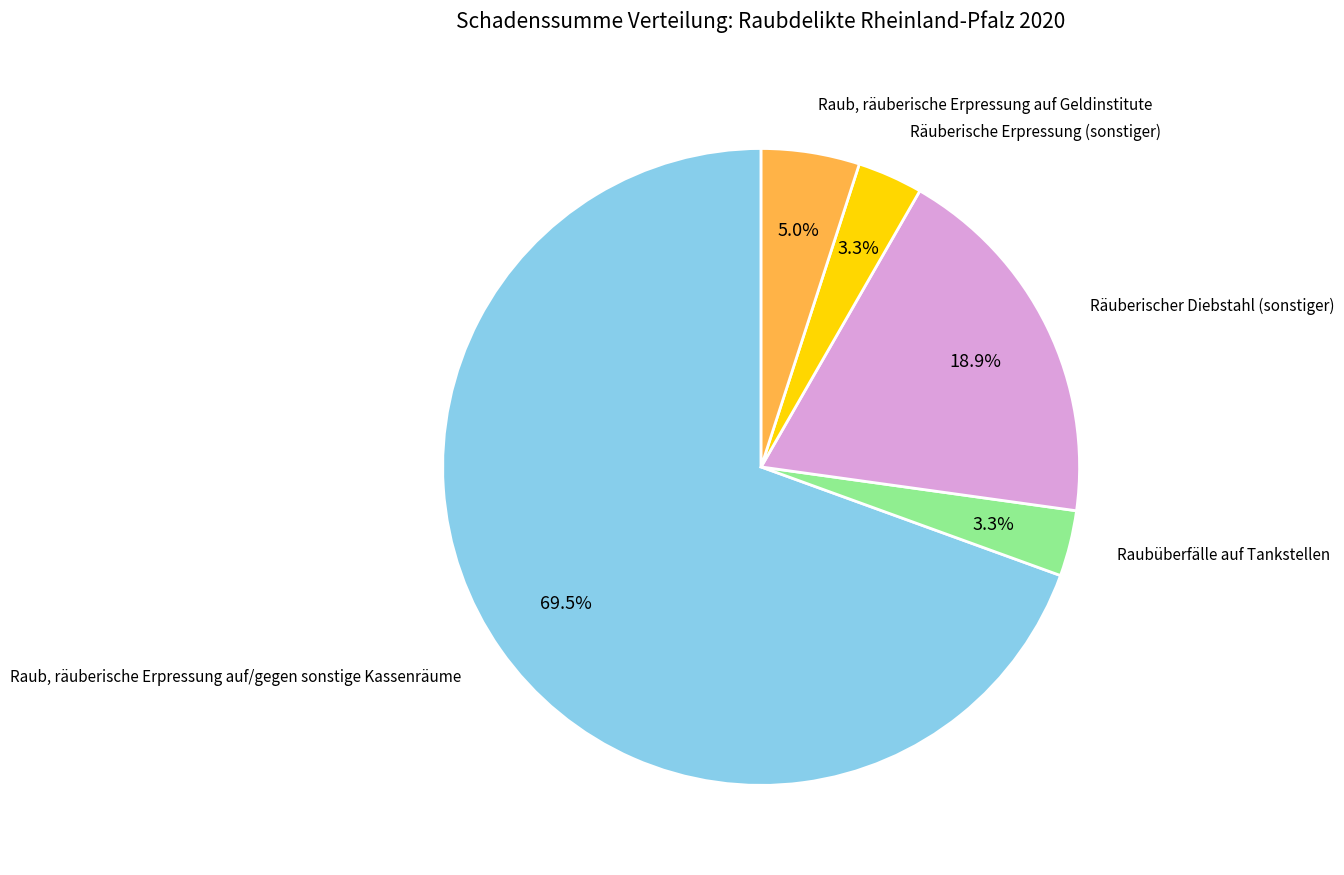

What portion of the pie excludes Raub, räuberische Erpressung auf/gegen sonstige Kassenräume?

30.5%